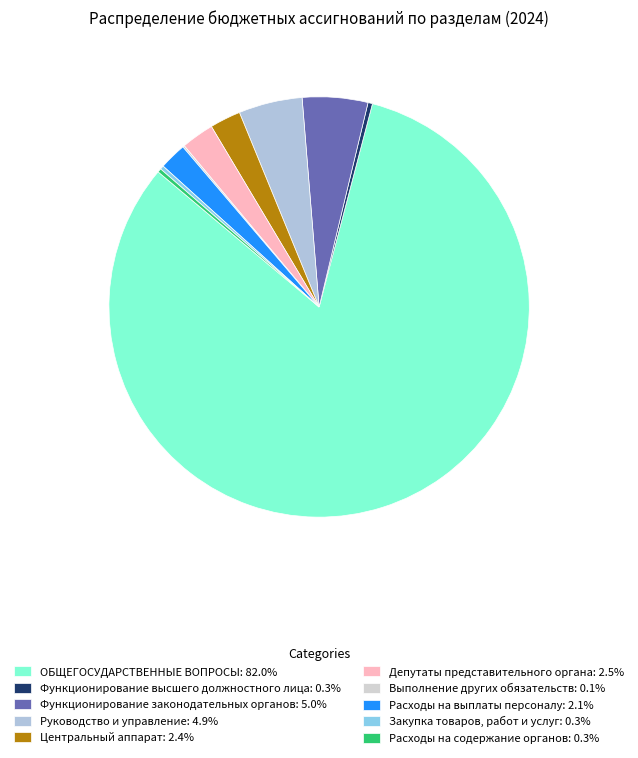

To the nearest percent, what is the difference between the largest and smallest slice percentages?

82%